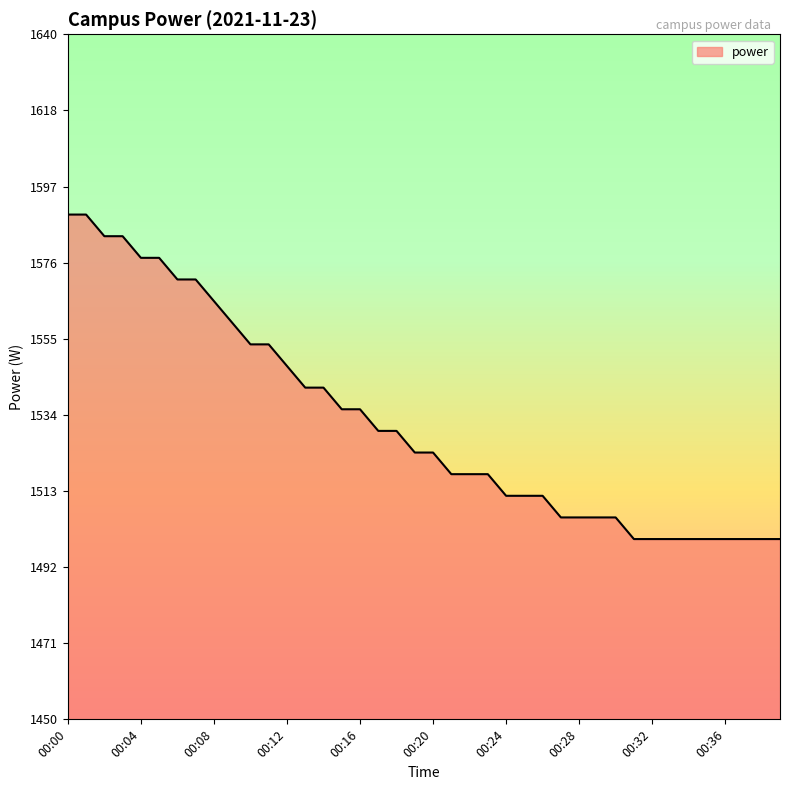

What is the average value?

1533